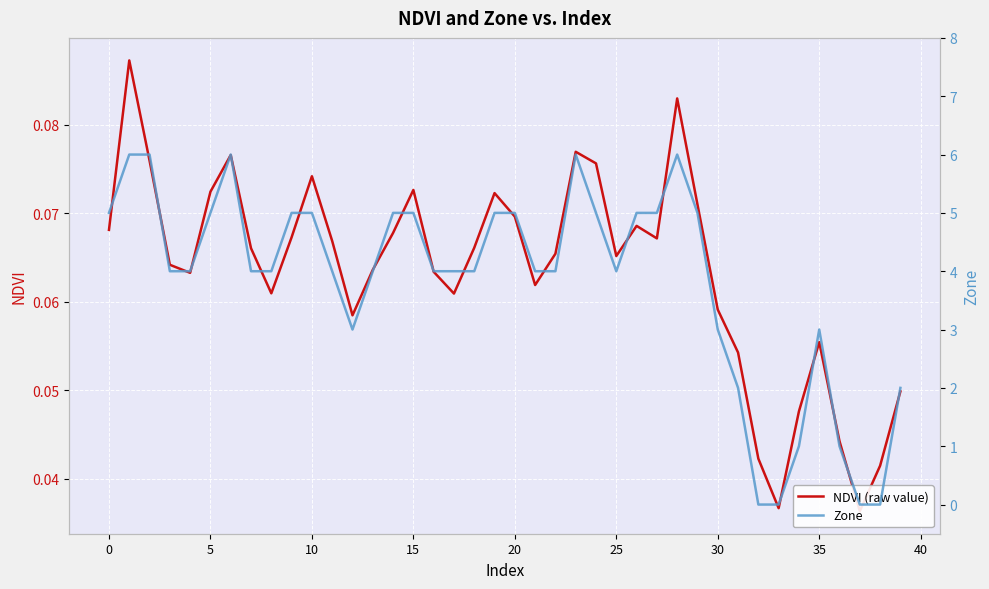

Reading left to right, list all the values displayed in this chart.

NDVI (raw value): 0.1	0.1	0.1	0.1	0.1	0.1	0.1	0.1	0.1	0.1	0.1	0.1	0.1	0.1	0.1	0.1	0.1	0.1	0.1	0.1	0.1	0.1	0.1	0.1	0.1	0.1	0.1	0.1	0.1	0.1	0.1	0.1	0.0	0.0	0.0	0.1	0.0	0.0	0.0	0.0
Zone: 5.0	6.0	6.0	4.0	4.0	5.0	6.0	4.0	4.0	5.0	5.0	4.0	3.0	4.0	5.0	5.0	4.0	4.0	4.0	5.0	5.0	4.0	4.0	6.0	5.0	4.0	5.0	5.0	6.0	5.0	3.0	2.0	0.0	0.0	1.0	3.0	1.0	0.0	0.0	2.0